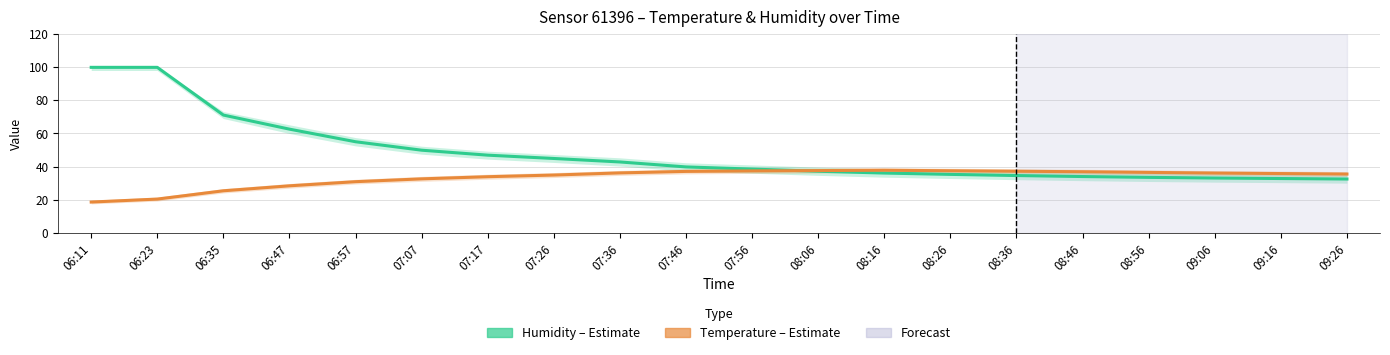

List the labels in order of Humidity (Estimate) value, largest first.

06:11, 06:23, 06:35, 06:47, 06:57, 07:07, 07:17, 07:26, 07:36, 07:46, 07:56, 08:06, 08:16, 08:26, 08:36, 08:46, 08:56, 09:06, 09:16, 09:26